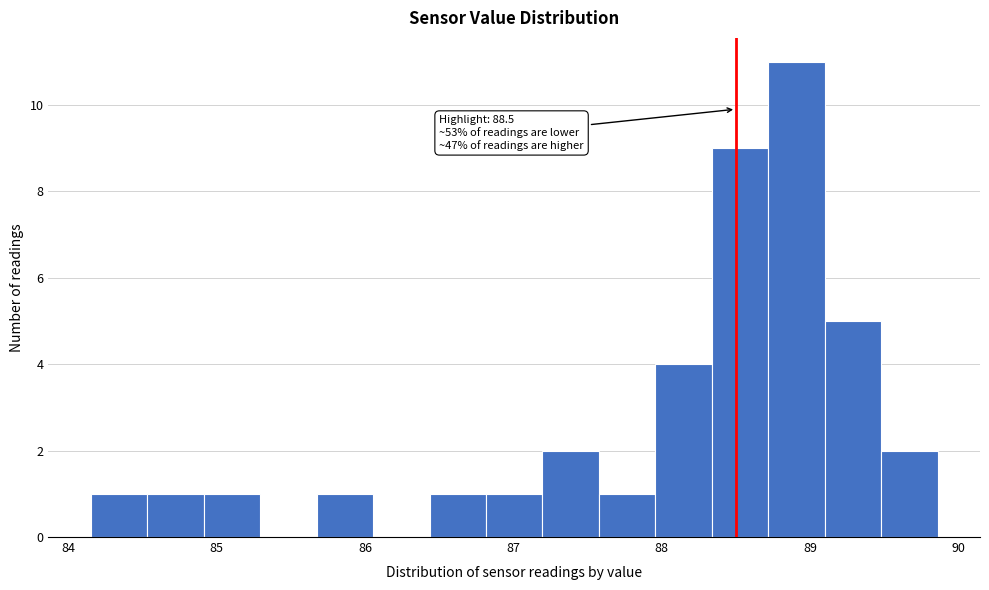

Read against the x-axis, roughly where is the centre of the tallest bar?

88.9